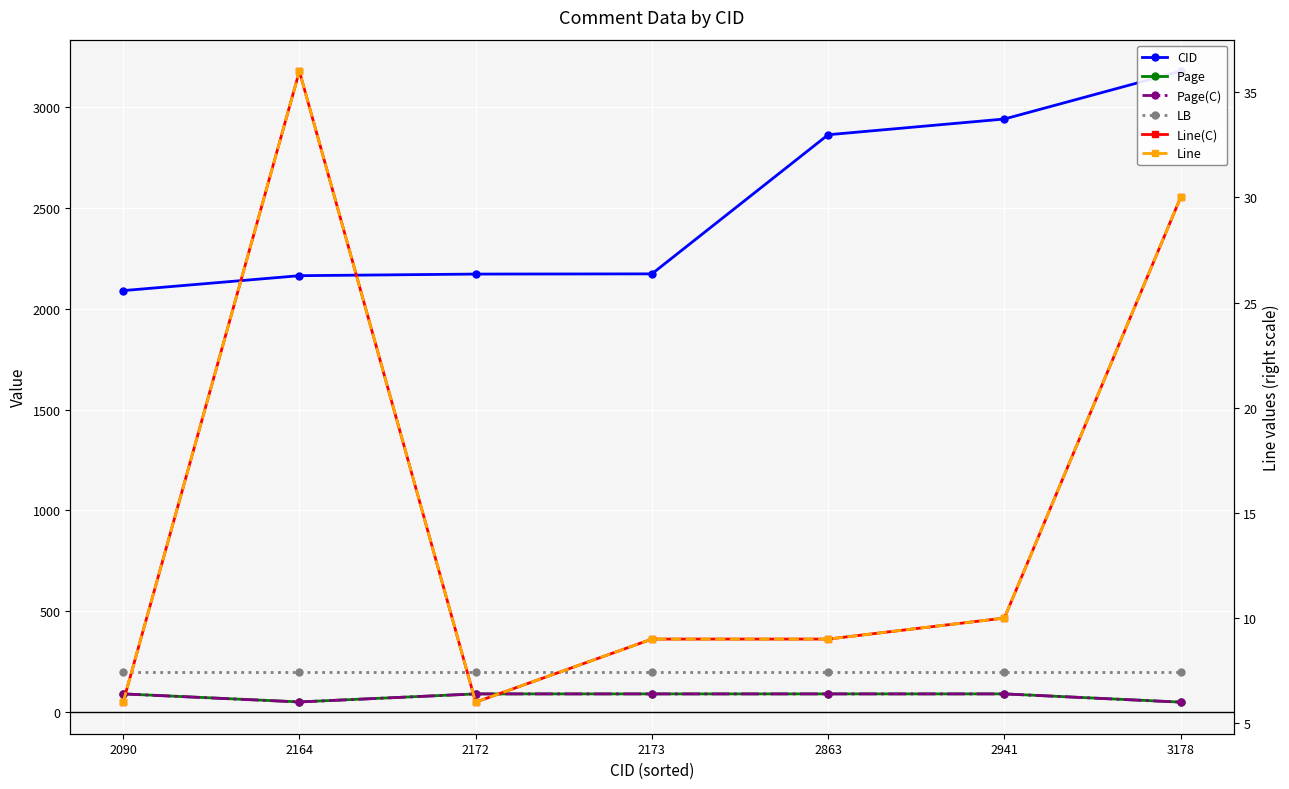

What is the average value of the Page(C) series?

78.4